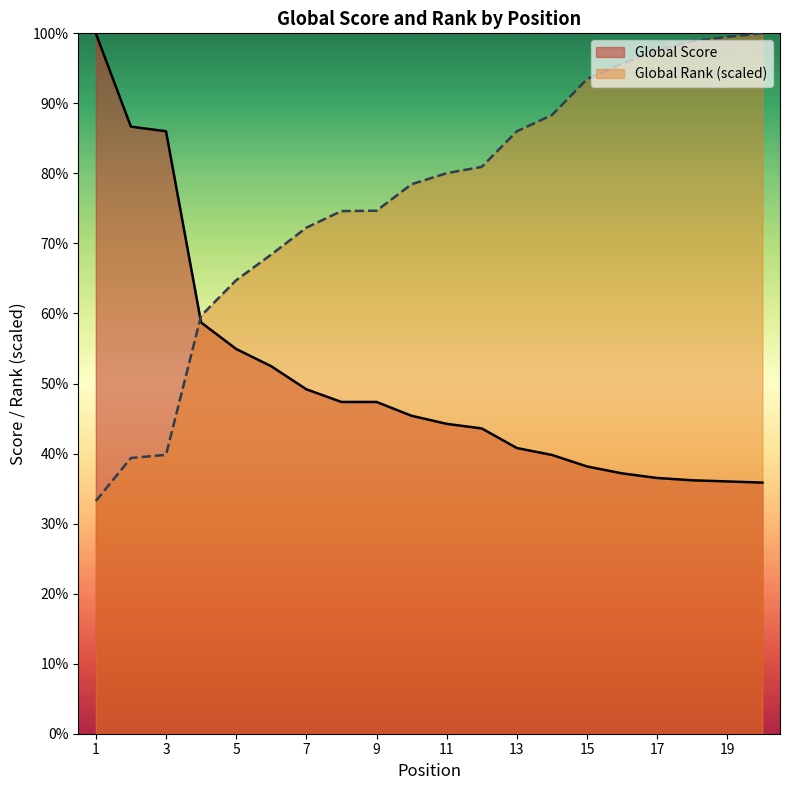

How many lines are shown in the chart?

2